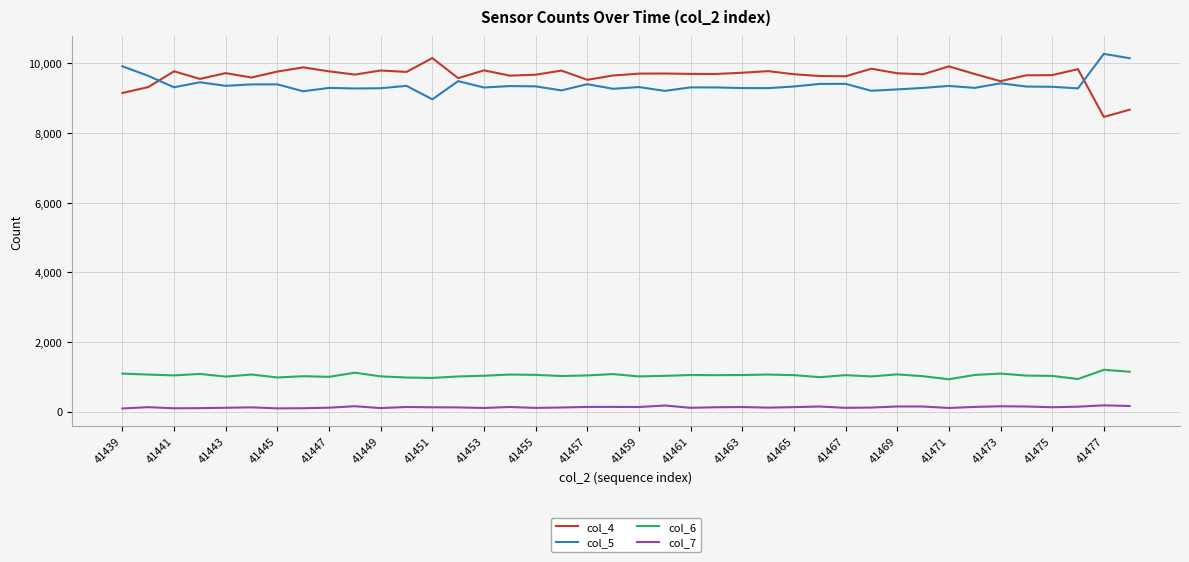

True or false: col_7 and col_4 intersect in this chart.

False